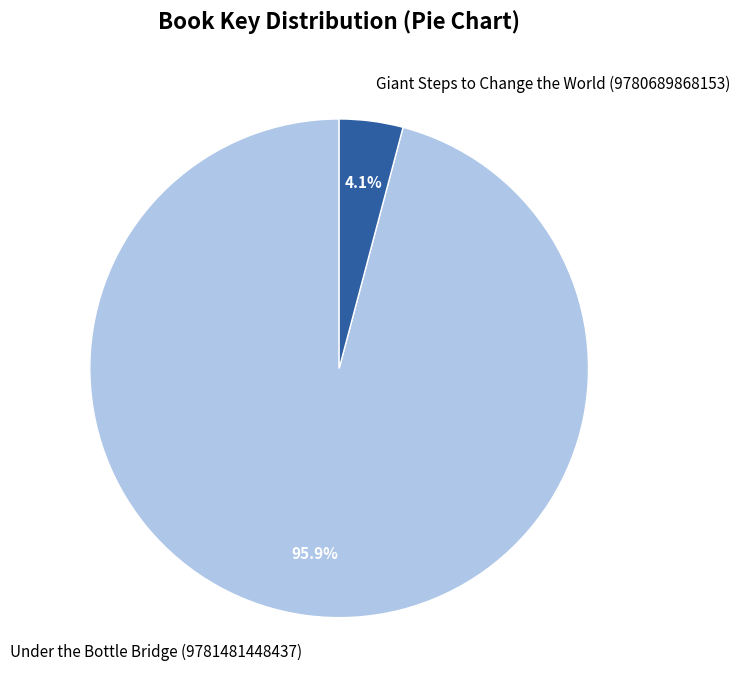

What is the majority slice?

Under the Bottle Bridge (9781481448437)